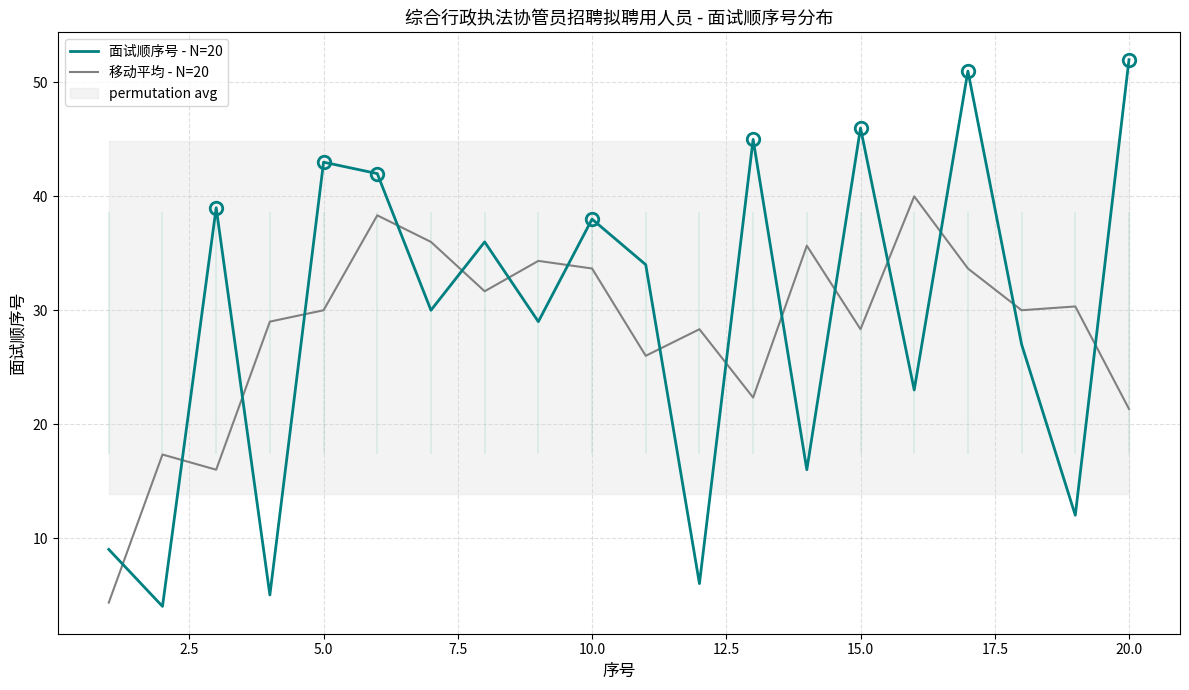

Rank the series by their average value, from highest to lowest.

面试顺序号 - N=20, 移动平均 - N=20